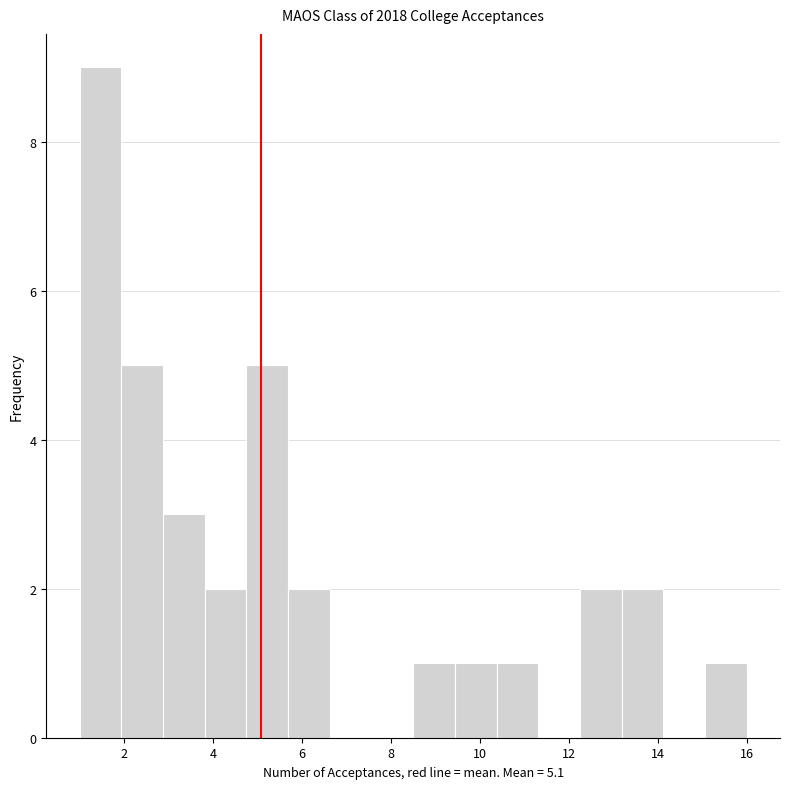

Which range on the x-axis has the tallest bar?

1.0 to 2.0